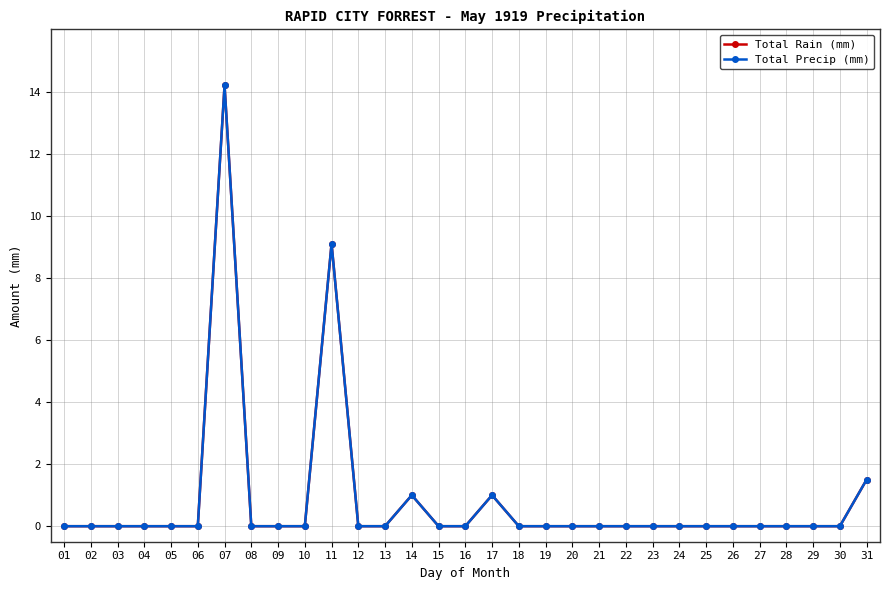

Is this an area chart (filled region under the line)?

No